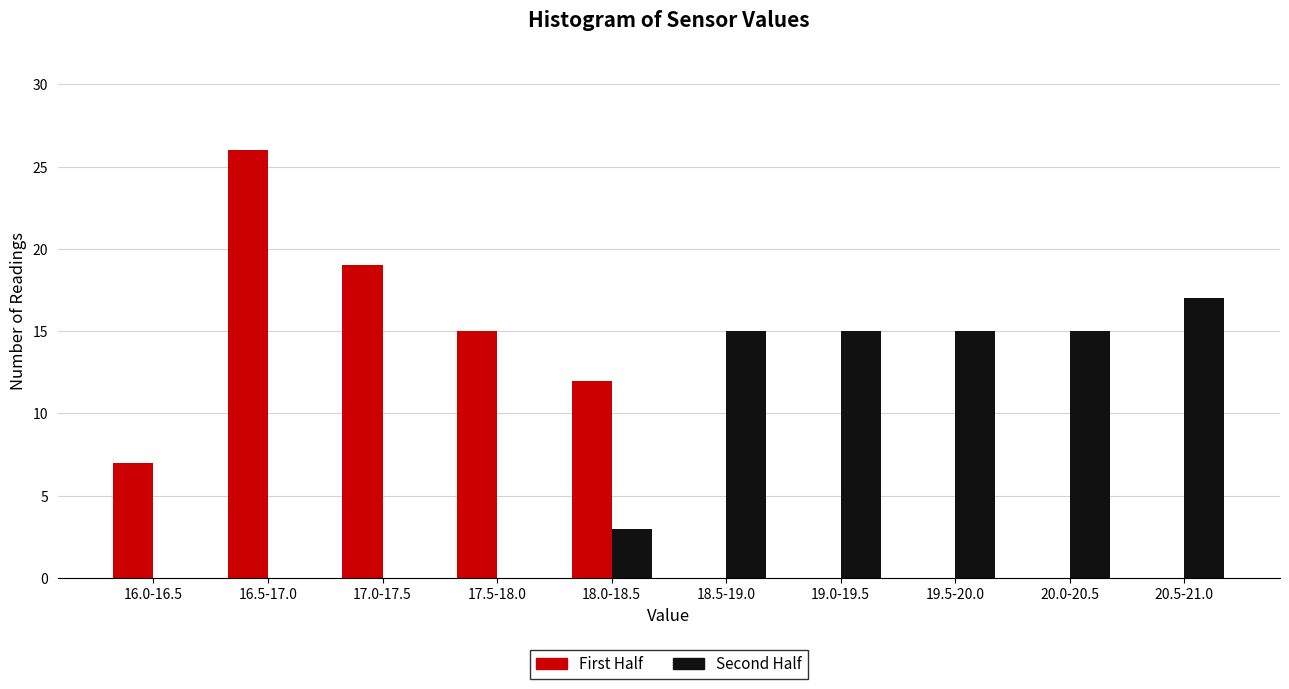

Reading left to right, transcribe all the data shown in this chart.

First Half: 16.0-16.5=7	16.5-17.0=26	17.0-17.5=19	17.5-18.0=15	18.0-18.5=12	18.5-19.0=0	19.0-19.5=0	19.5-20.0=0	20.0-20.5=0	20.5-21.0=0
Second Half: 16.0-16.5=0	16.5-17.0=0	17.0-17.5=0	17.5-18.0=0	18.0-18.5=3	18.5-19.0=15	19.0-19.5=15	19.5-20.0=15	20.0-20.5=15	20.5-21.0=17